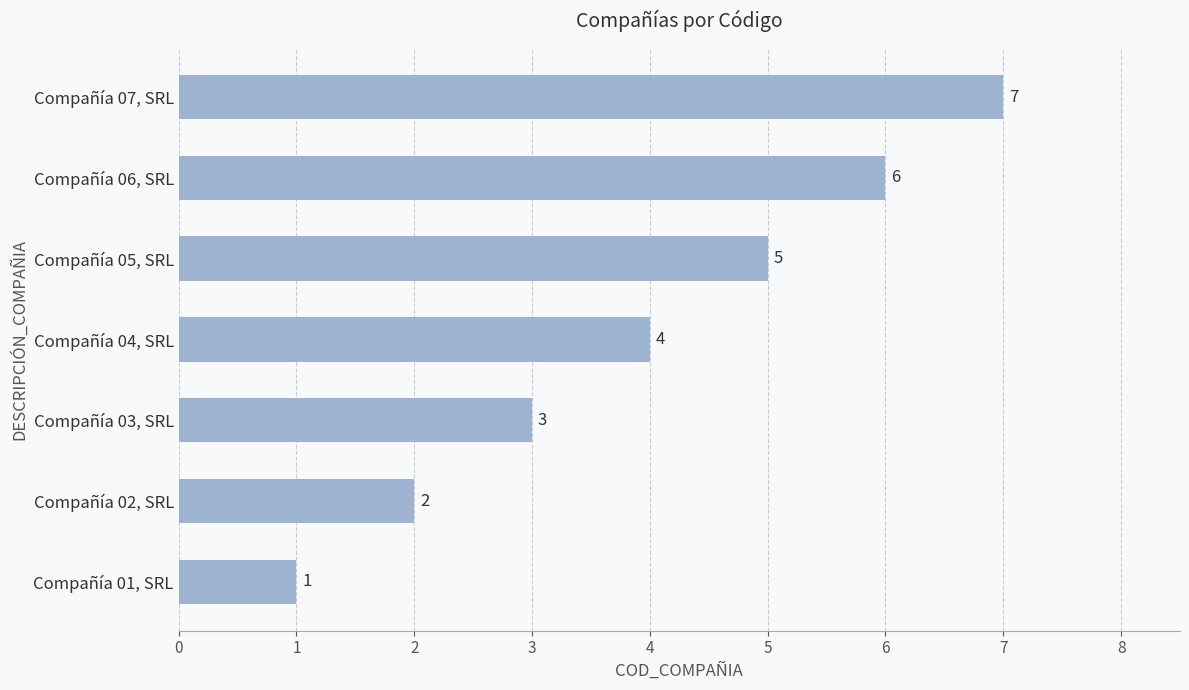

List the labels in order of value, largest first.

Compañía 07, SRL, Compañía 06, SRL, Compañía 05, SRL, Compañía 04, SRL, Compañía 03, SRL, Compañía 02, SRL, Compañía 01, SRL